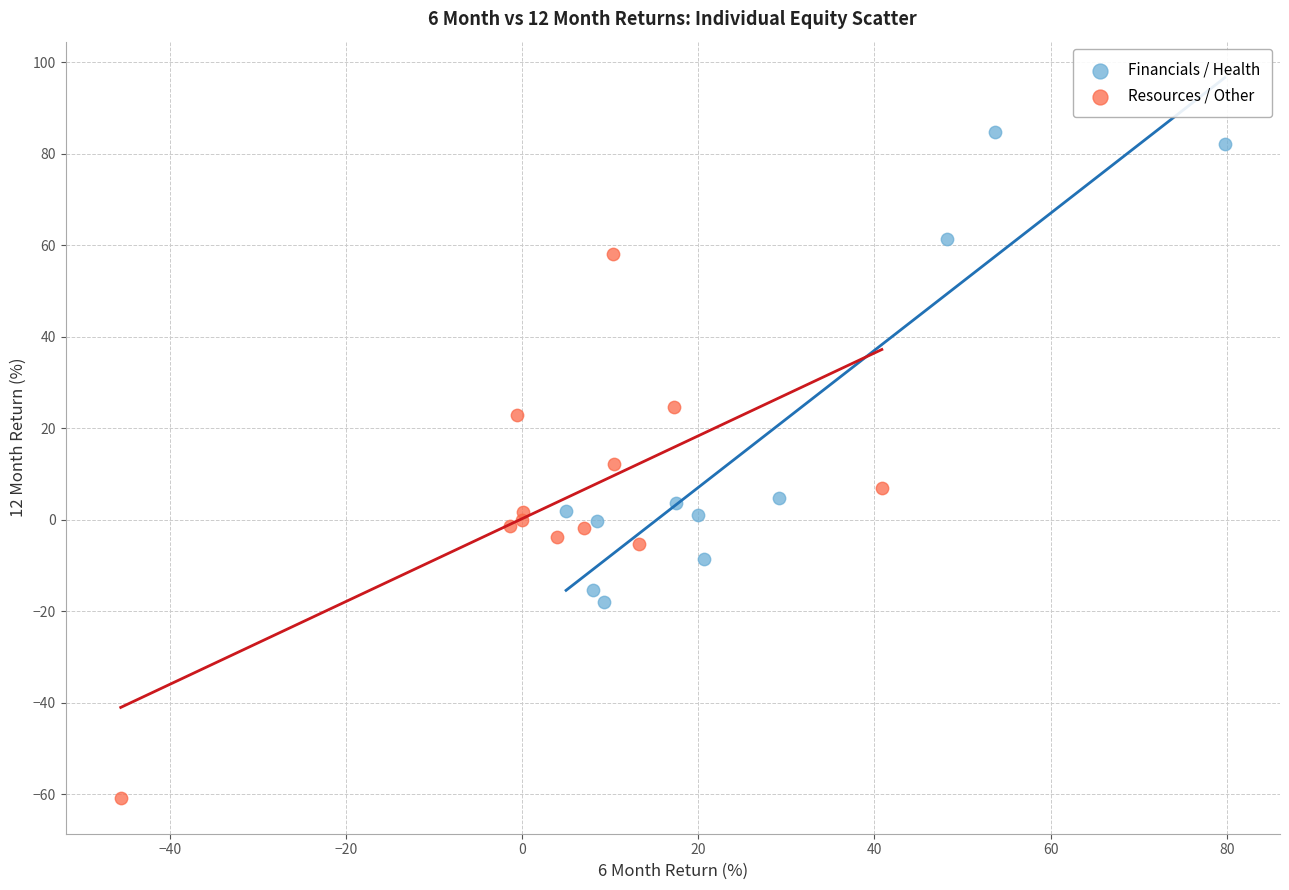

What are all the series names shown in the legend?

Financials / Health, Resources / Other